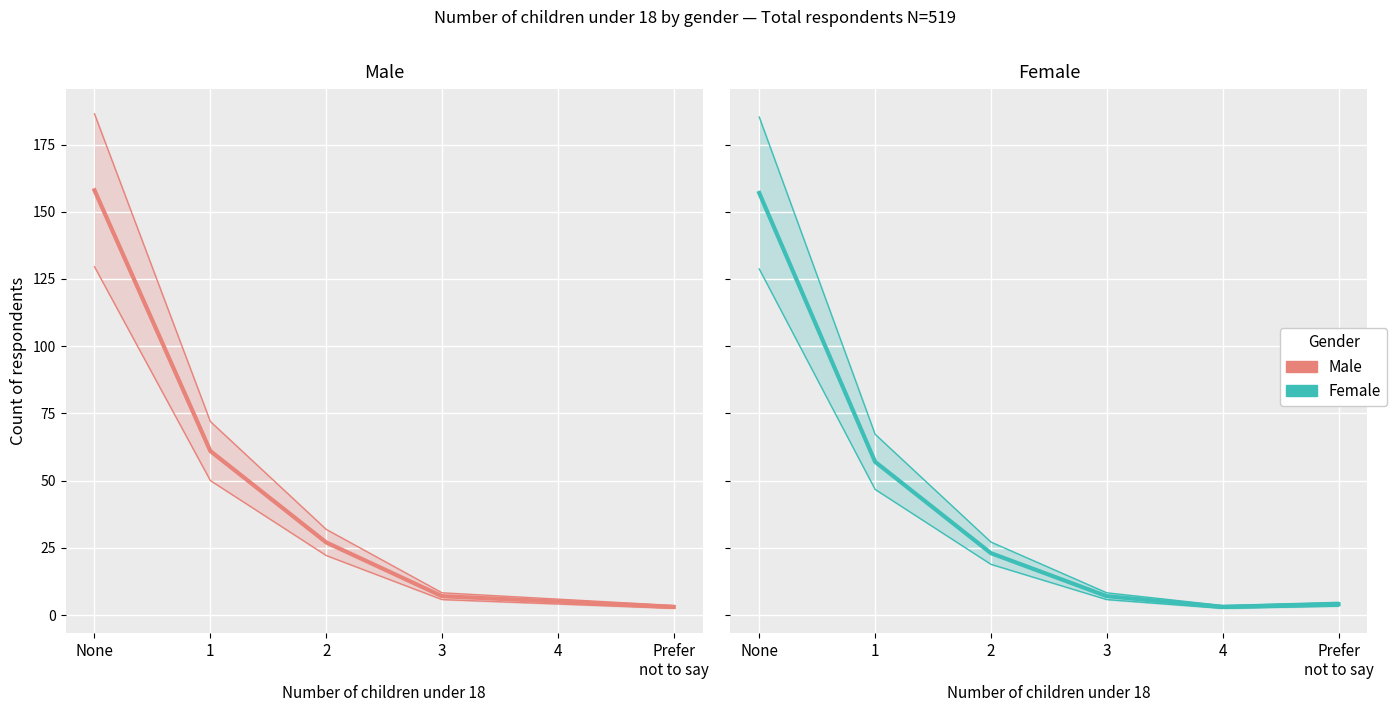

Rank the categories by Male value from highest to lowest.

None, 1, 2, 3, 4, Prefer
not to say